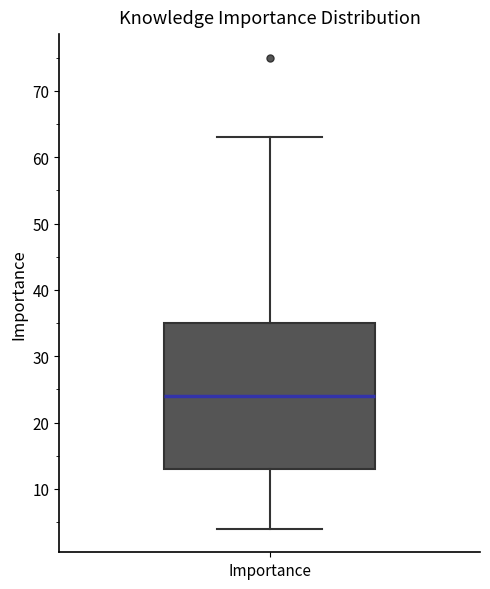

Transcribe this box plot: give where the median line is, the range the box spans, and where the two whiskers end, as read against the y-axis. The values are not printed on the chart, so give them approximately, as read against the axis.

median 24, box 13 to 35, whiskers 4 to 63